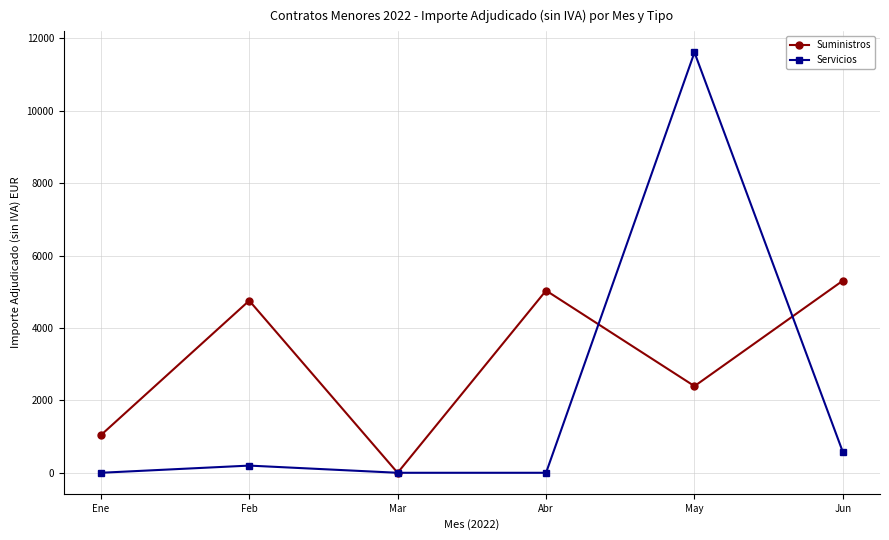

How many values in the Servicios series exceed 198?

3